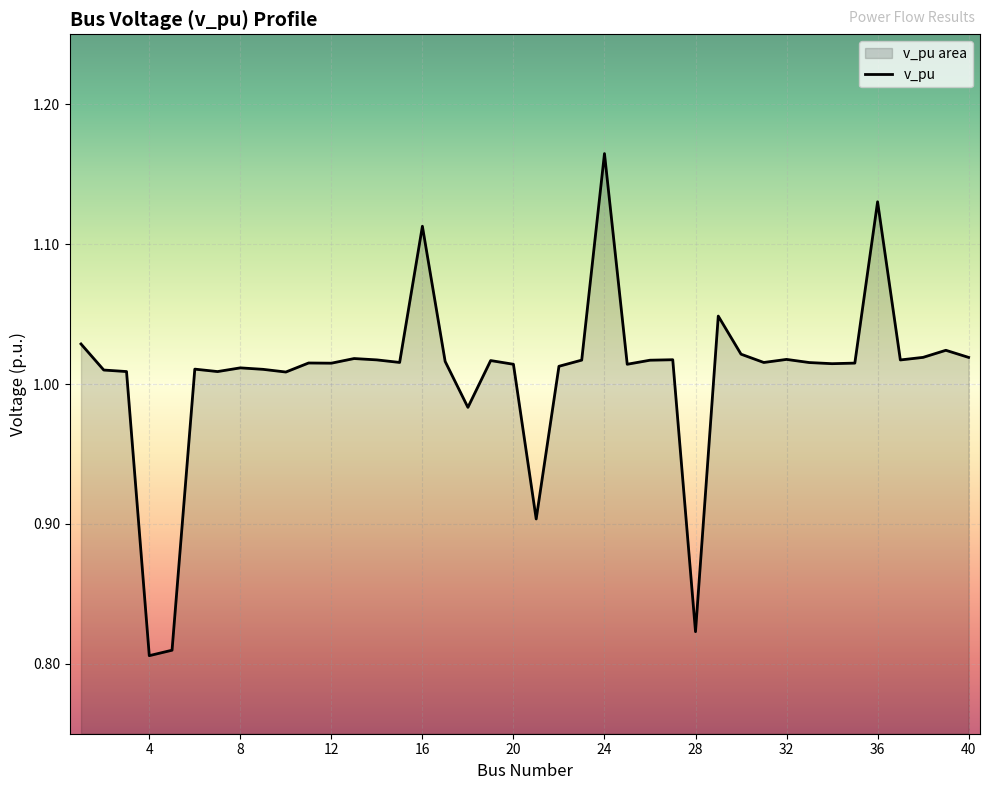

What is the smallest value displayed?

0.8